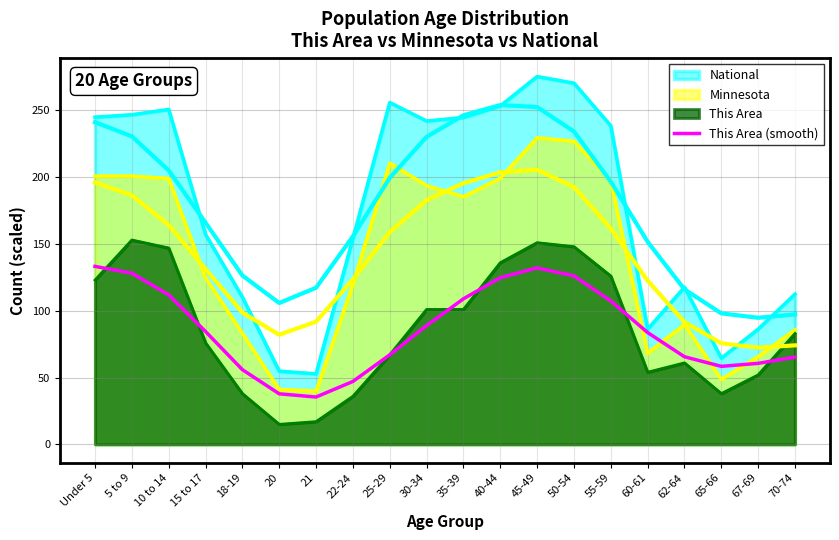

What position from the left is 55-59?

15